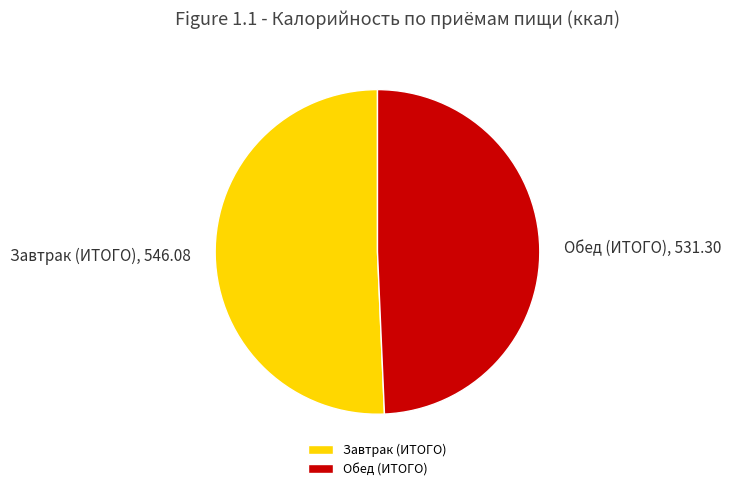

The Обед (ИТОГО) slice represents 49% of the pie. True or false?

True